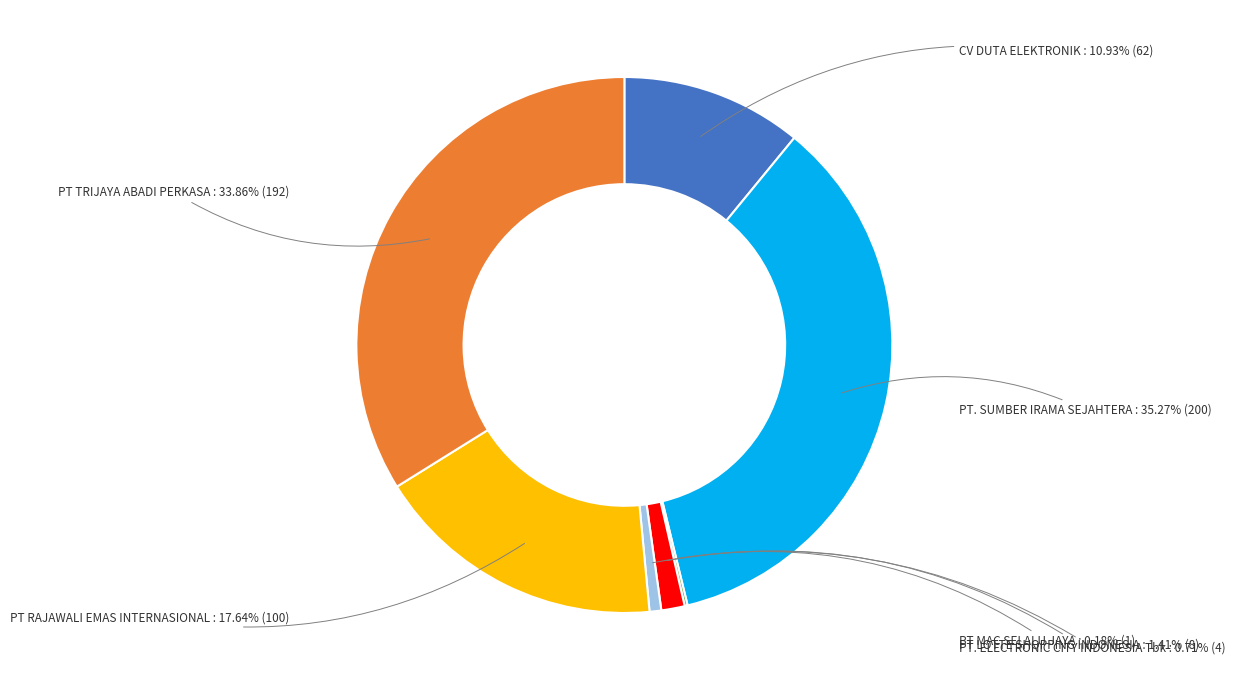

Does any single category account for the majority?

No